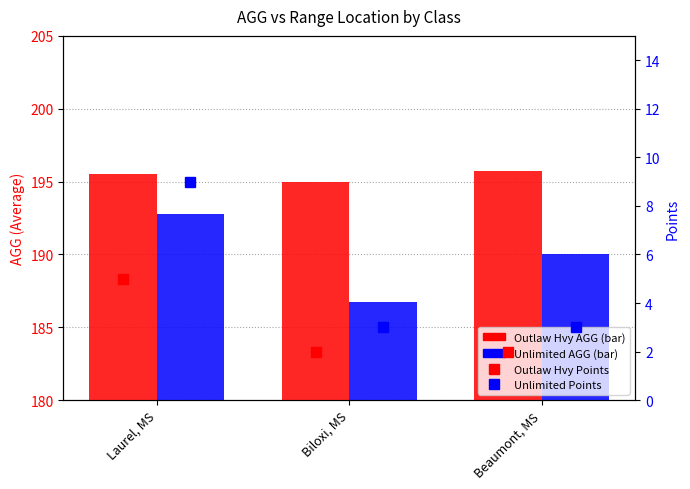

True or false: Unlimited Points has a value of 3.0 at Biloxi, MS.

True